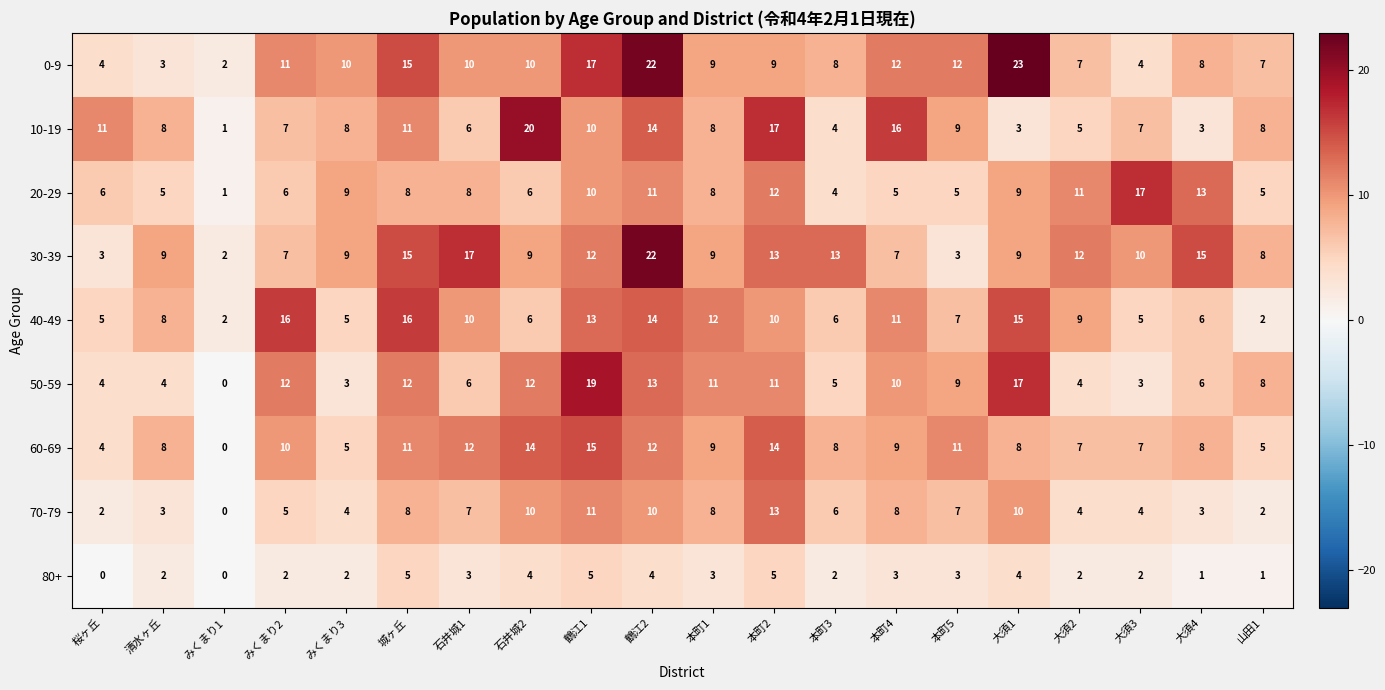

True or false: 70-79 has a value of 7 at 本町5.

True